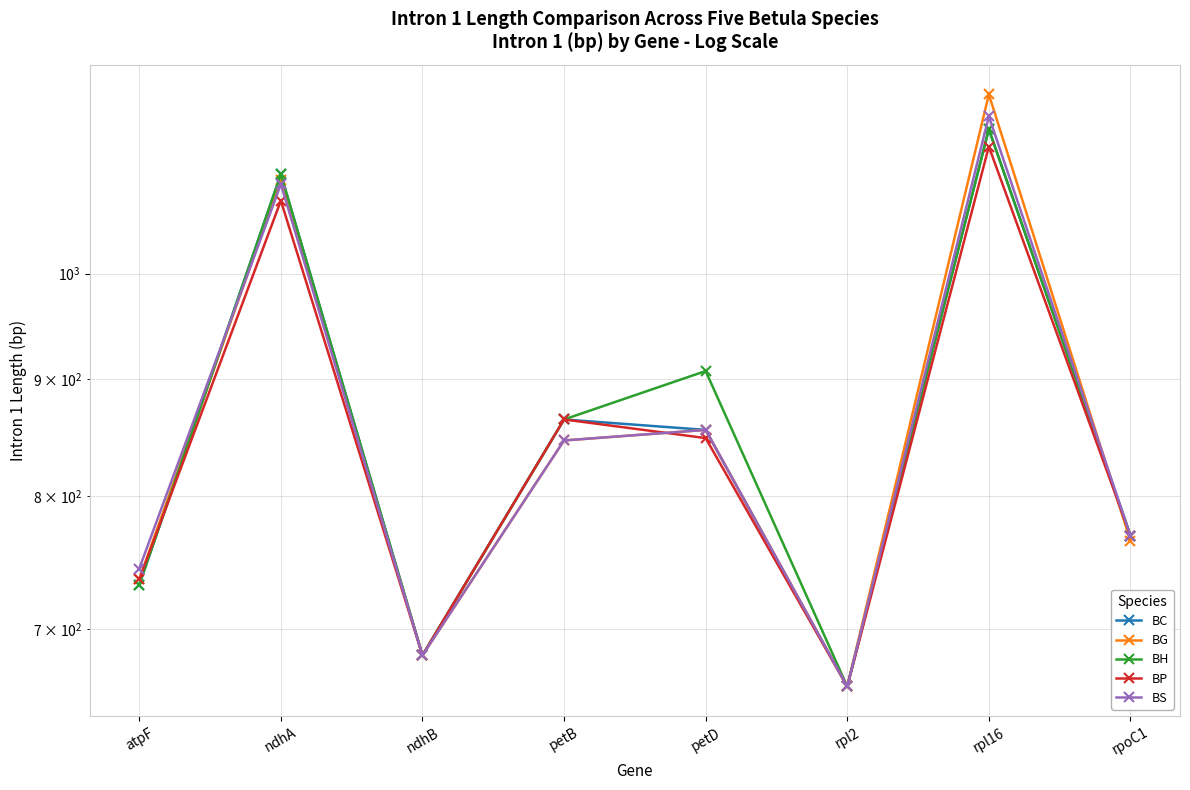

True or false: BH has a value of 1082 at ndhB.

False